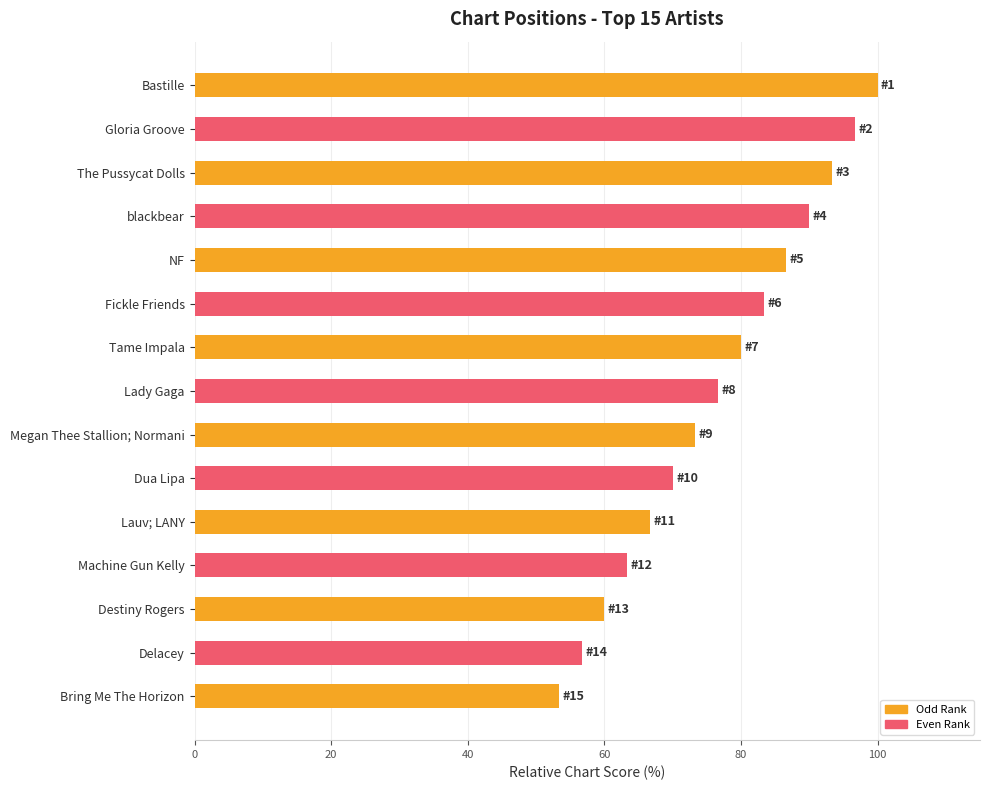

What is the average value?

76.7